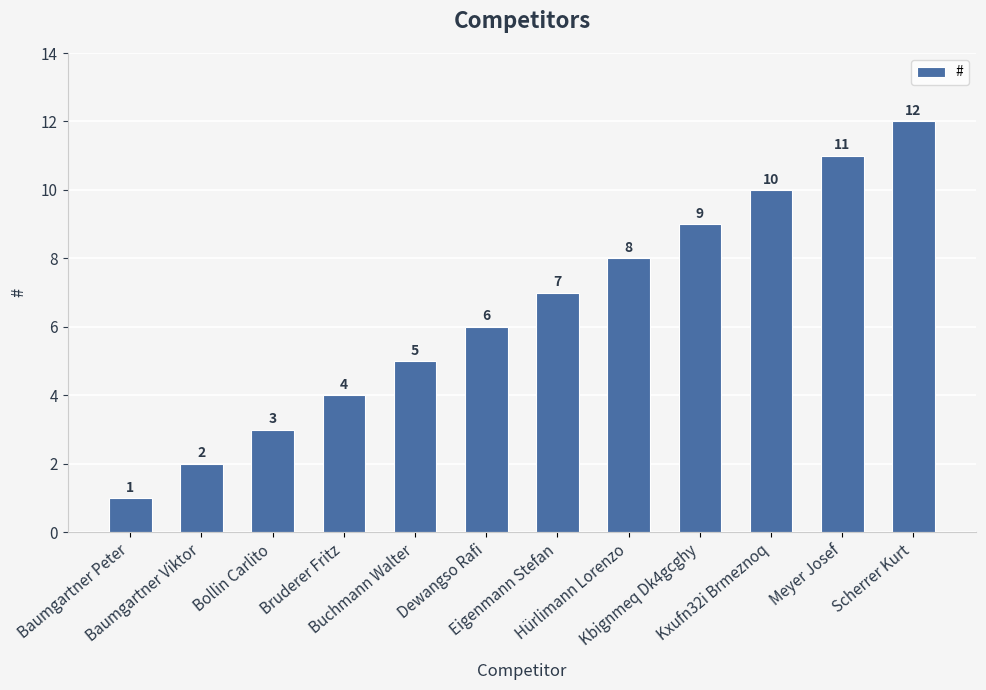

Rank the categories by value from highest to lowest.

Scherrer Kurt, Meyer Josef, Kxufn32i Brmeznoq, Kbignmeq Dk4gcghy, Hürlimann Lorenzo, Eigenmann Stefan, Dewangso Rafi, Buchmann Walter, Bruderer Fritz, Bollin Carlito, Baumgartner Viktor, Baumgartner Peter